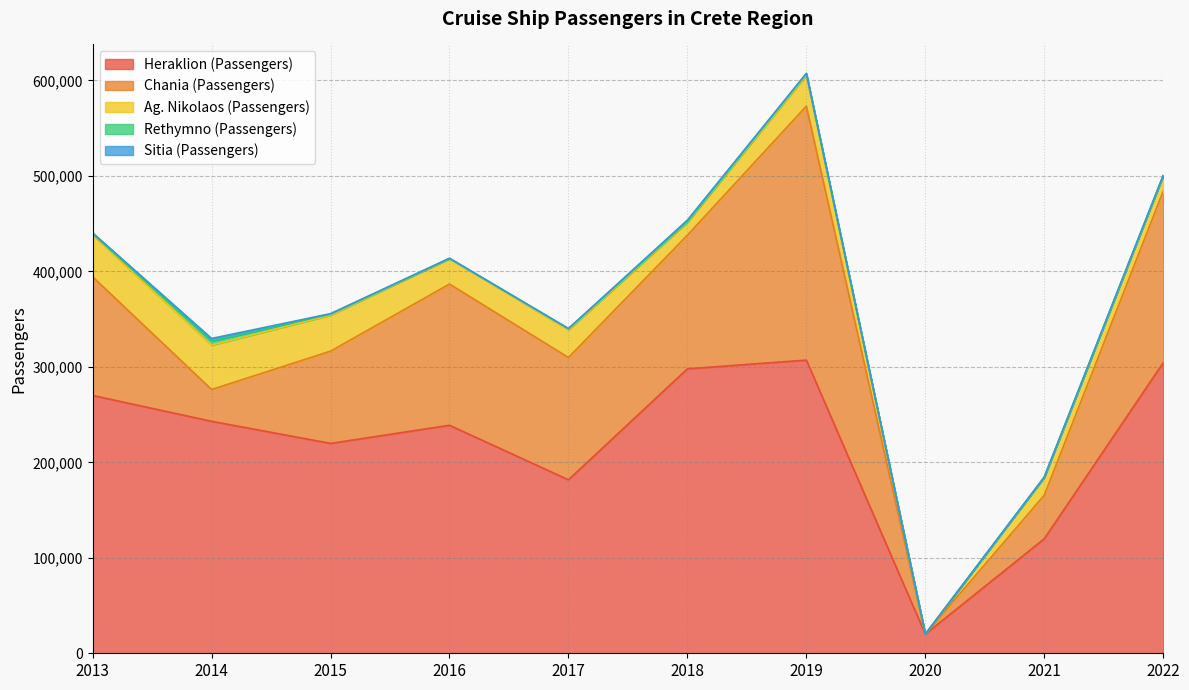

What is the sum of the Rethymno (Passengers) values at 2014 and 2019?

5989